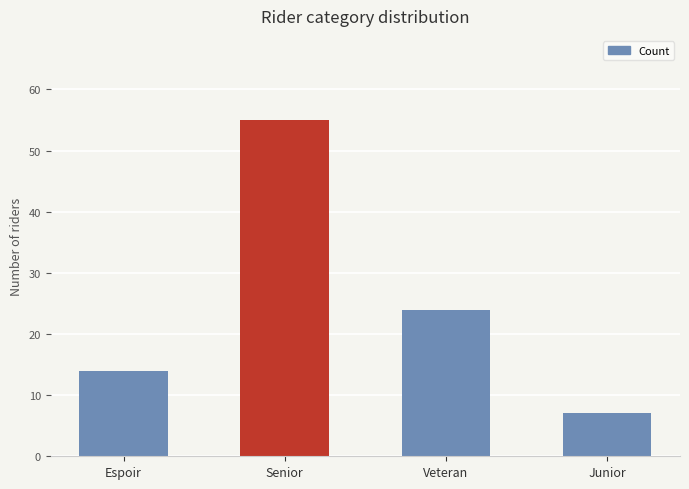

Reading right to left, what are all the values shown in this chart?

Junior=7	Veteran=24	Senior=55	Espoir=14